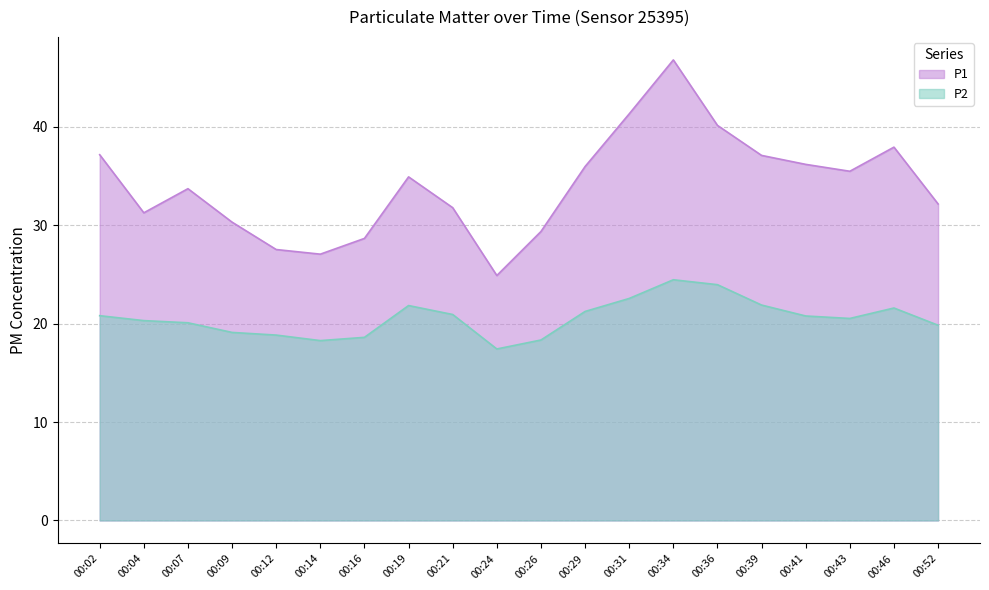

What is the average value of the P2 series?

20.6